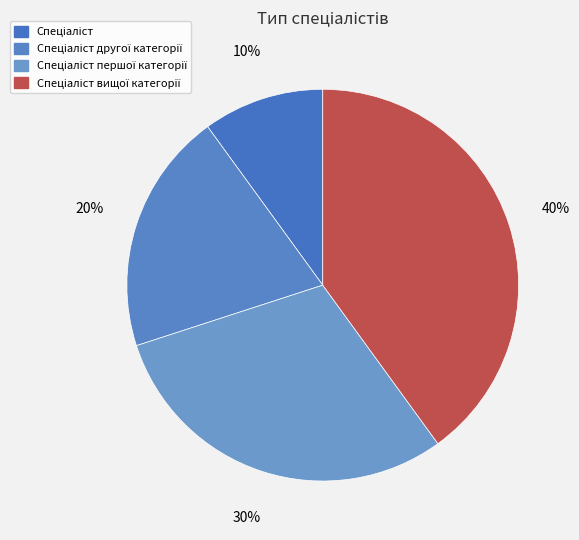

To the nearest percent, what percentage of the pie is Спеціаліст?

10%